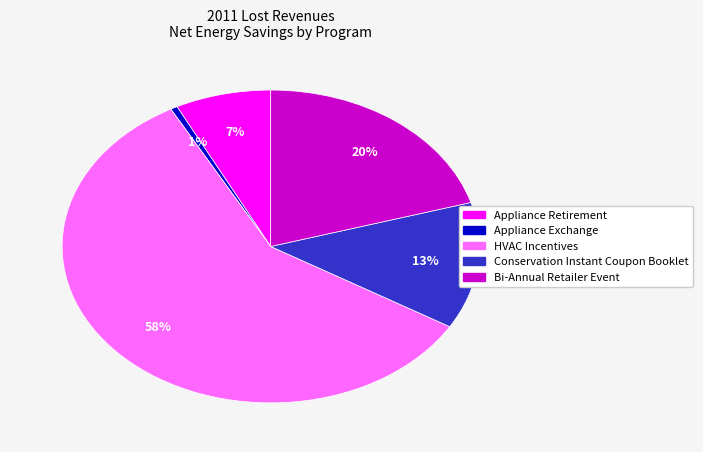

Which slice is the largest?

HVAC Incentives